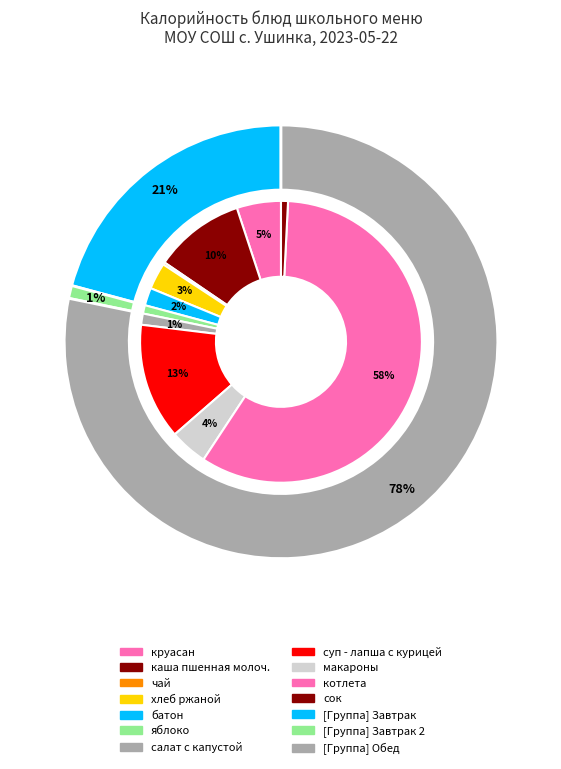

To the nearest percent, what is the average slice percentage?

9%